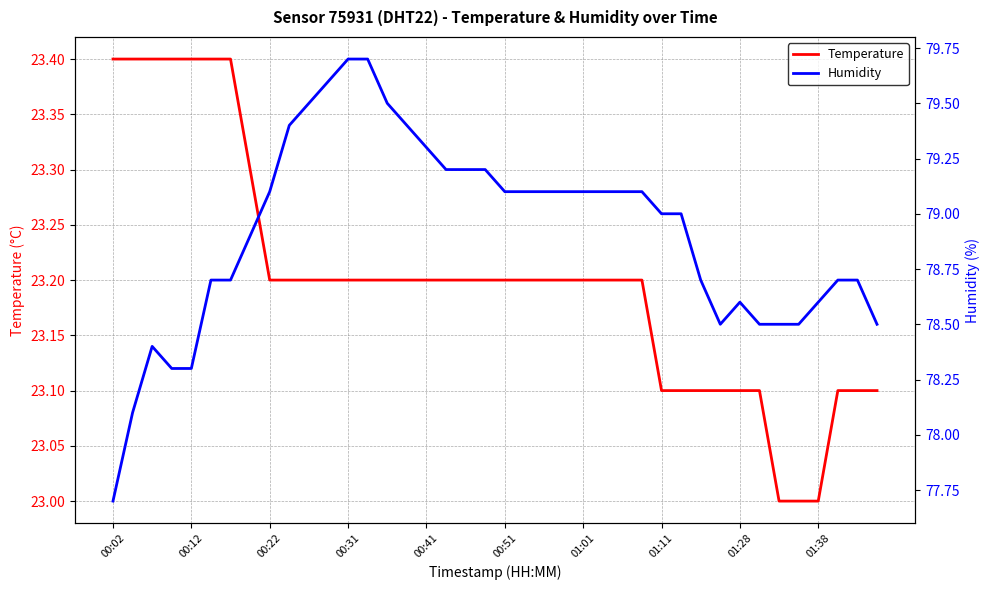

How many interior local peaks does the Humidity series have?

2